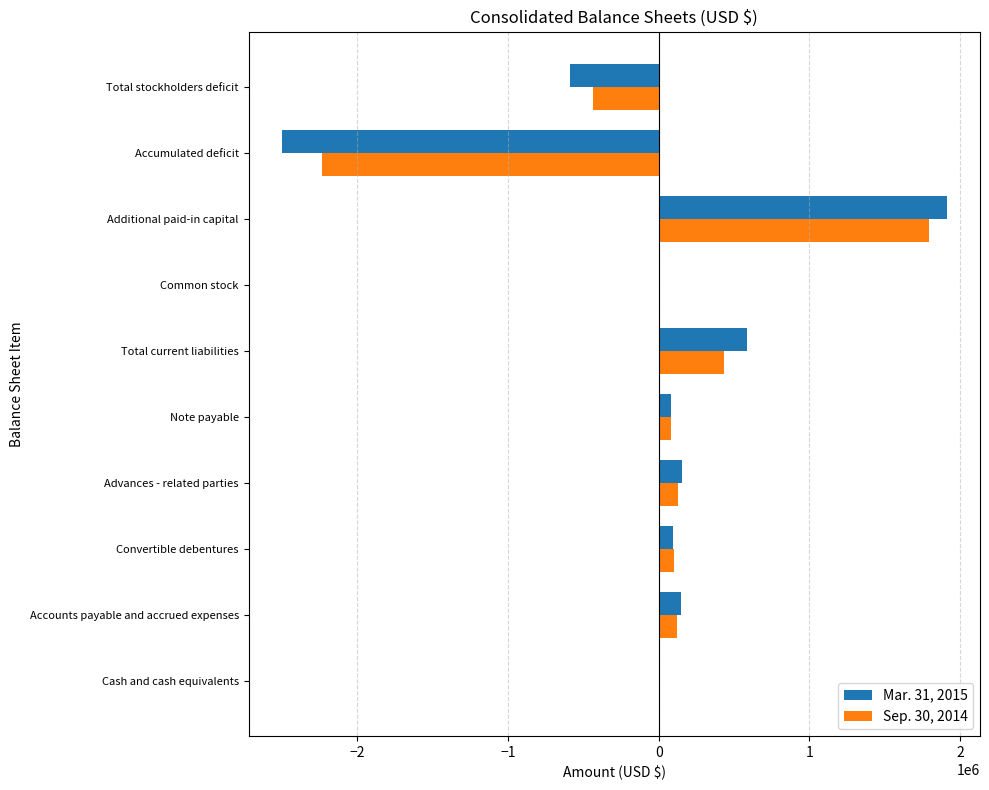

Is the value of Mar. 31, 2015 at Cash and cash equivalents greater than the value of Sep. 30, 2014 at Total stockholders deficit?

Yes